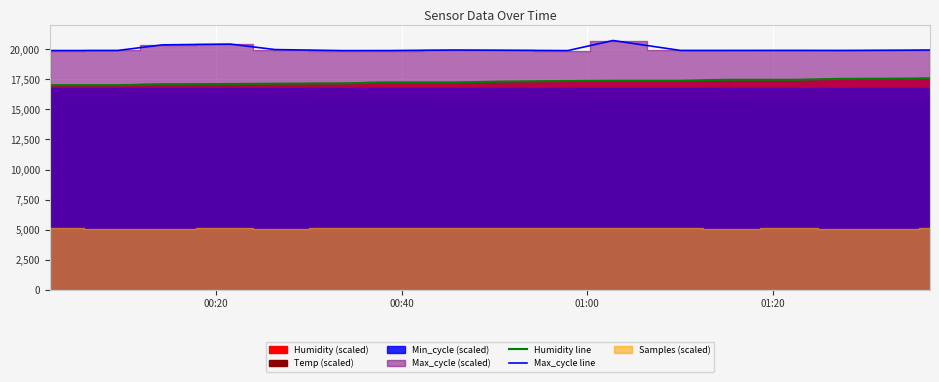

What is the minimum value for Humidity line?

17025